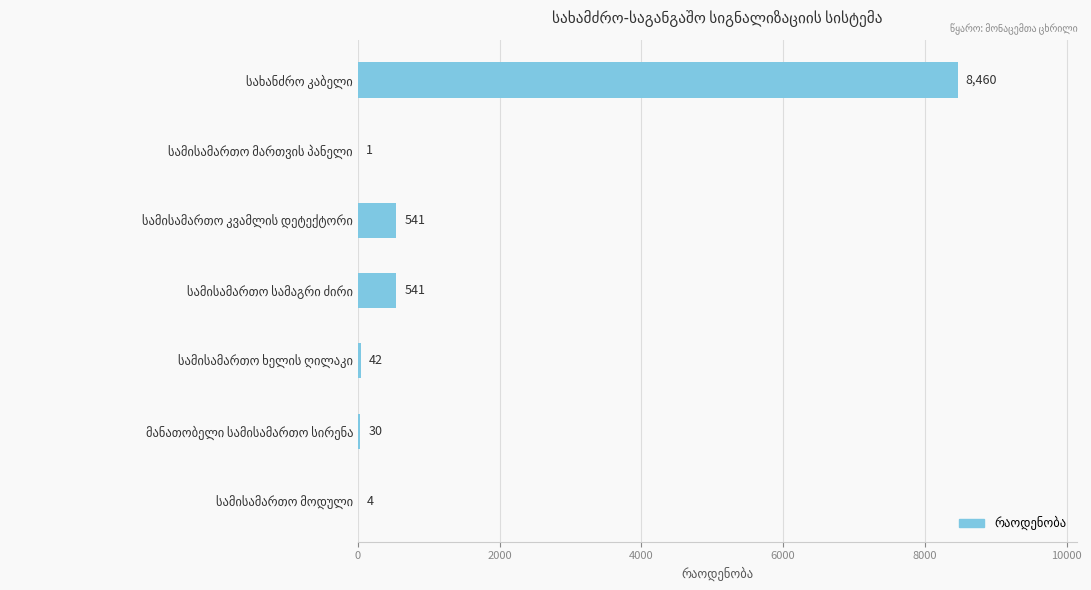

What is the maximum value shown in the chart?

8460